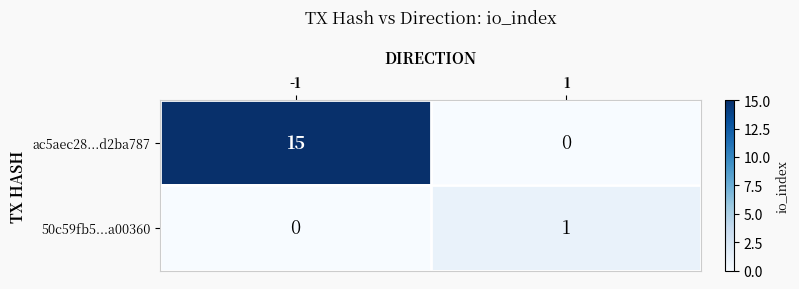

What is the total value across all series at 1?

1